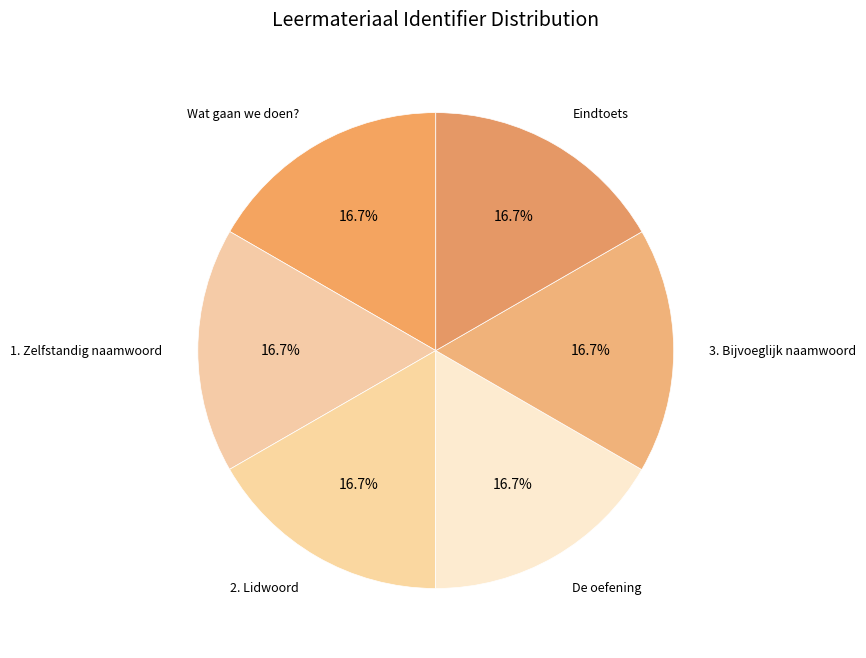

What percentage is the Eindtoets slice, to the nearest percent?

17%